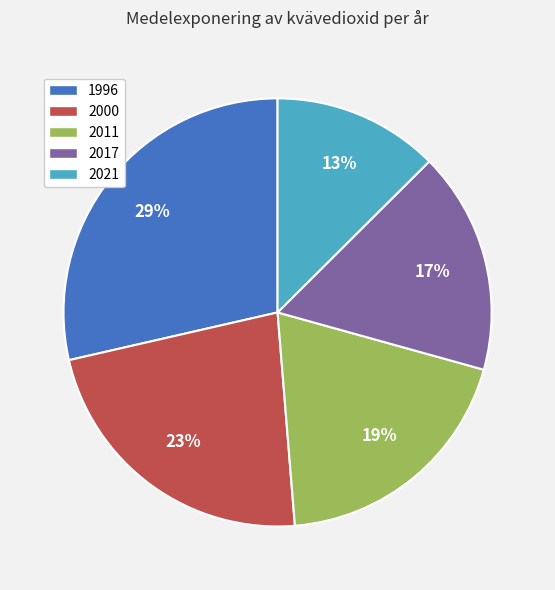

Which has a higher value, 1996 or 2000?

1996